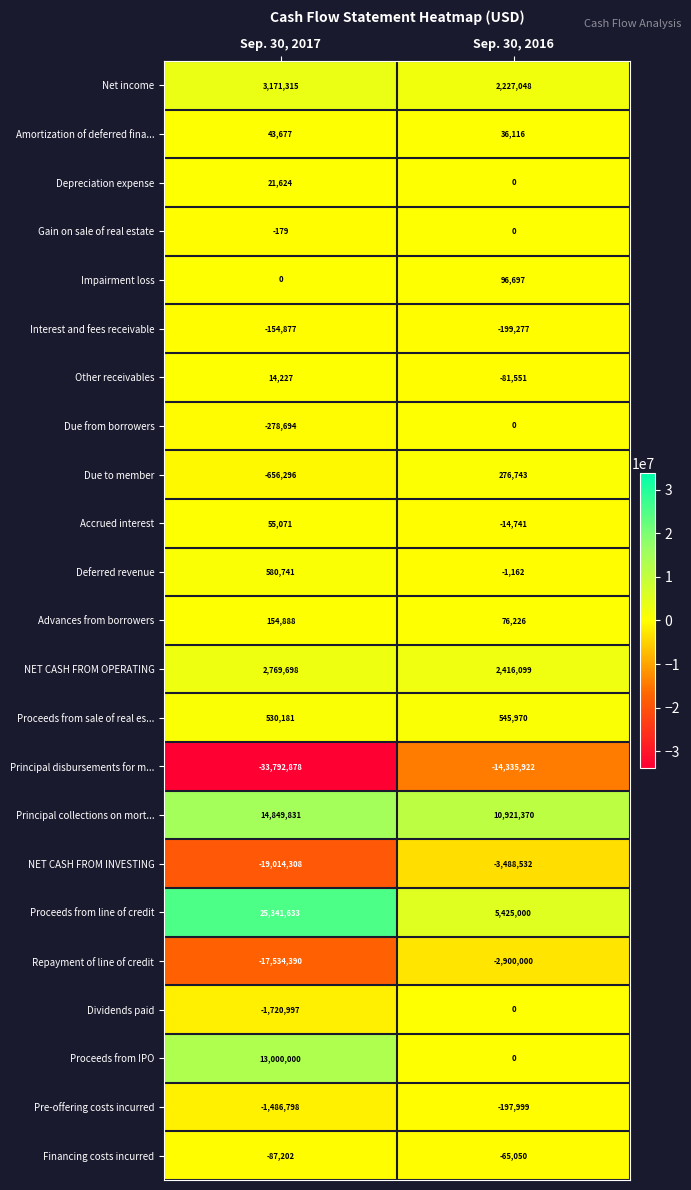

What is the sum of the Dividends paid values at Sep. 30, 2016 and Sep. 30, 2017?

-1720997